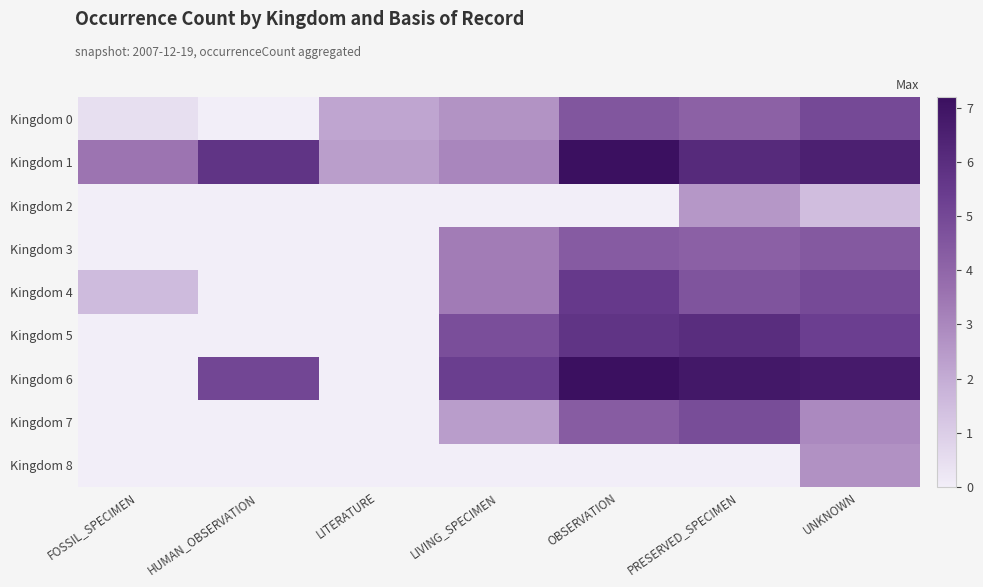

What is the total value across all series at PRESERVED_SPECIMEN?

39.3